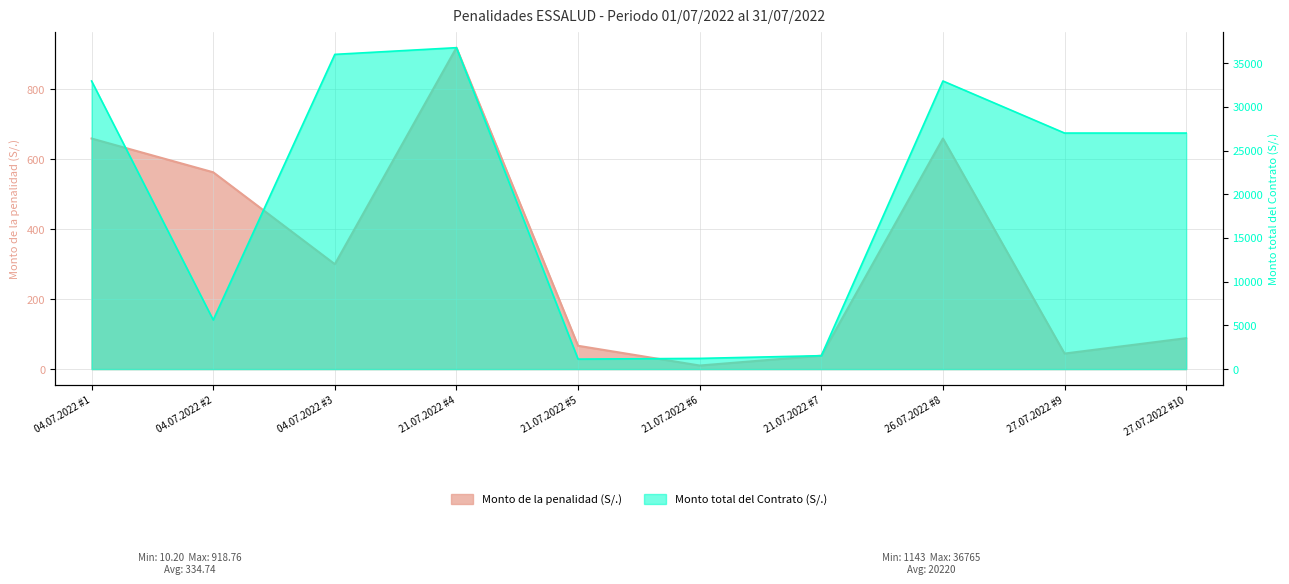

Where is Monto total del Contrato (S/.) nearest to the value 18953?

27.07.2022 #9